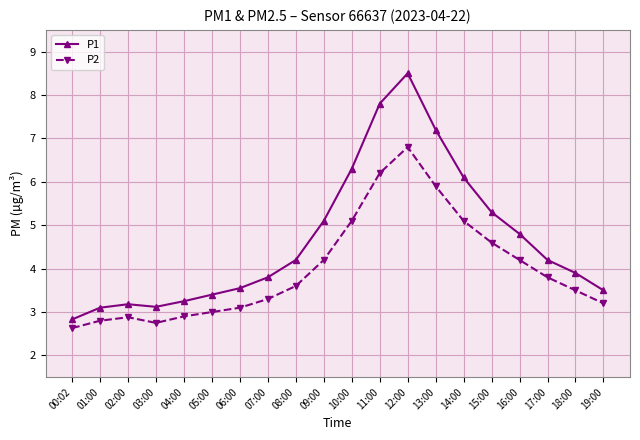

Is this an area chart (filled region under the line)?

No